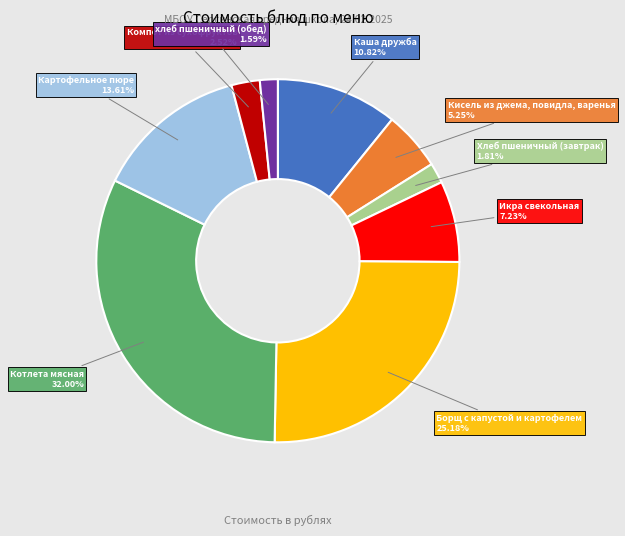

To the nearest percent, what is the difference between the largest and smallest slice percentages?

30%